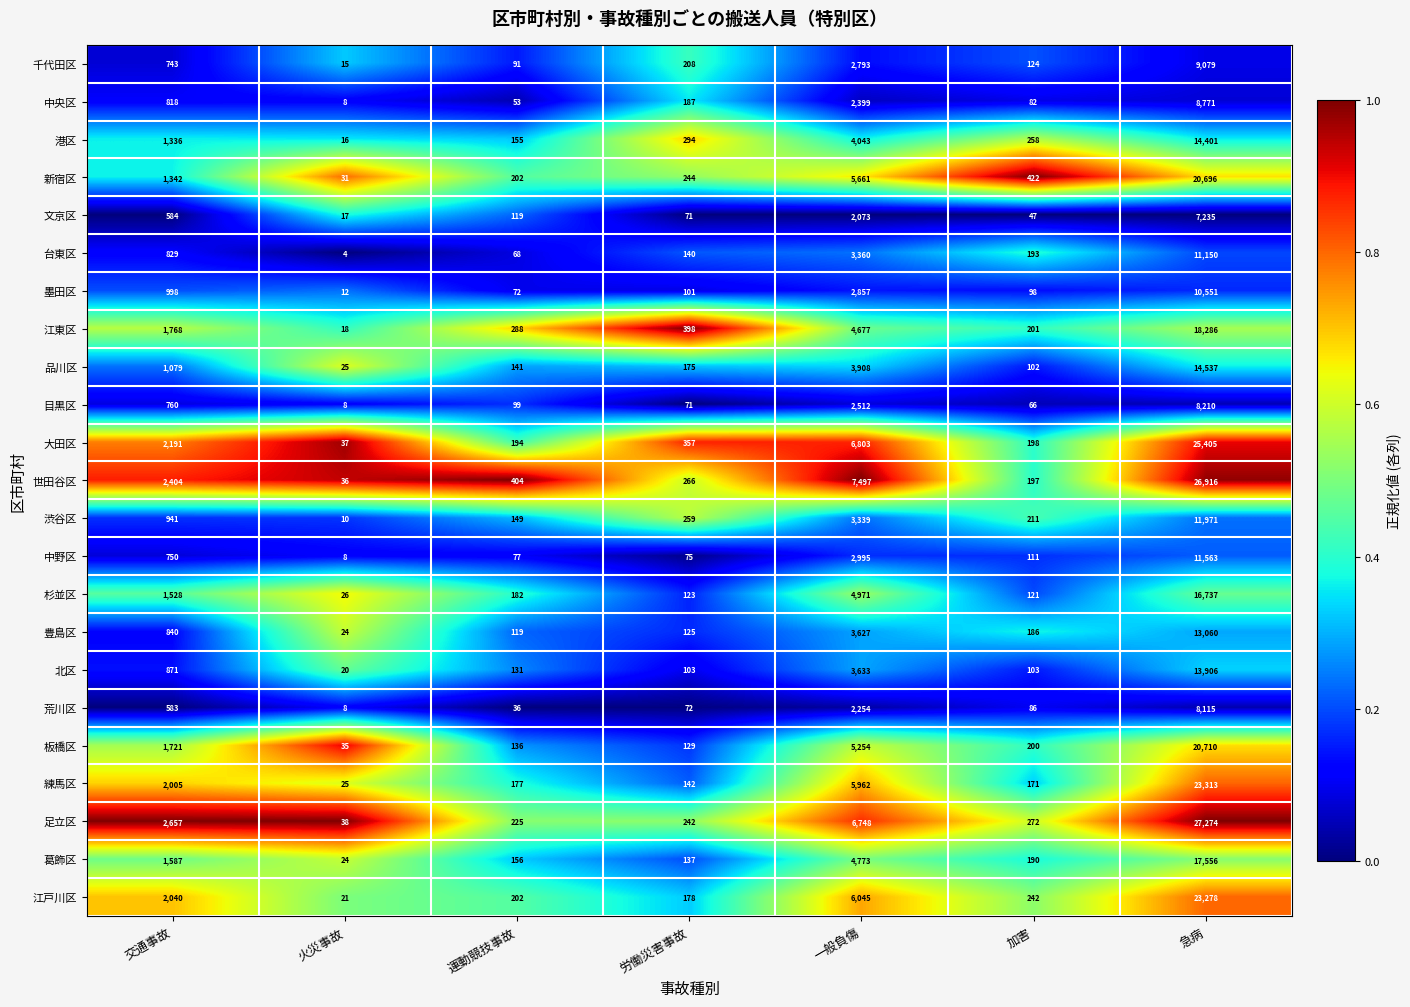

Read the 板橋区 value at 運動競技事故, to the nearest 50.

150